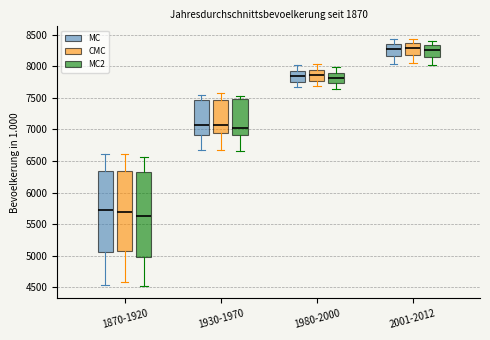

Where does the median line of the box for 1930-1970 (MC) sit on the y-axis? The values are not printed on the chart, so give them approximately, as read against the axis.

7050